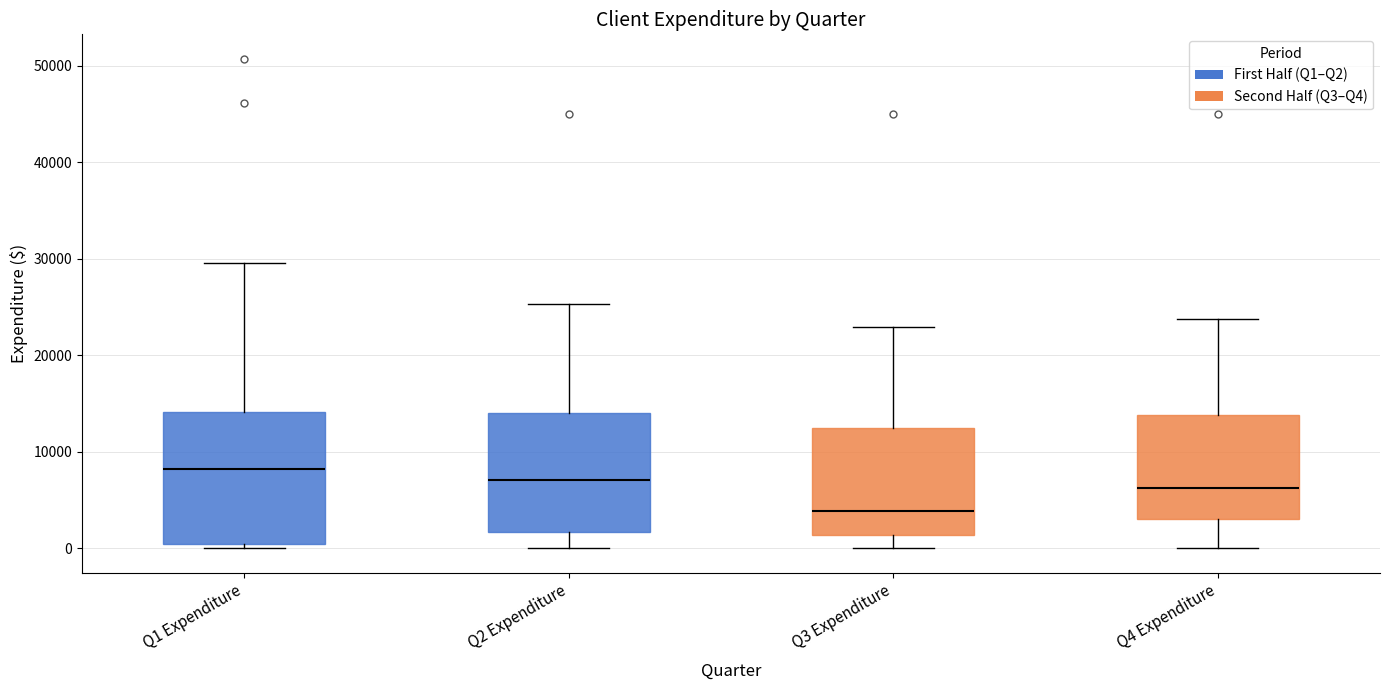

Reading left to right, read every box against the y-axis: the position of its median line, the range the box covers, and the ends of its whiskers. The values are not printed on the chart, so give them approximately, as read against the axis.

Q1 Expenditure: median 8000, box 0 to 14000, whiskers 0 (just below the box's lower edge) to 30000
Q2 Expenditure: median 7000, box 2000 to 14000, whiskers 0 to 25000
Q3 Expenditure: median 4000, box 1000 to 12000, whiskers 0 to 23000
Q4 Expenditure: median 6000, box 3000 to 14000, whiskers 0 to 24000